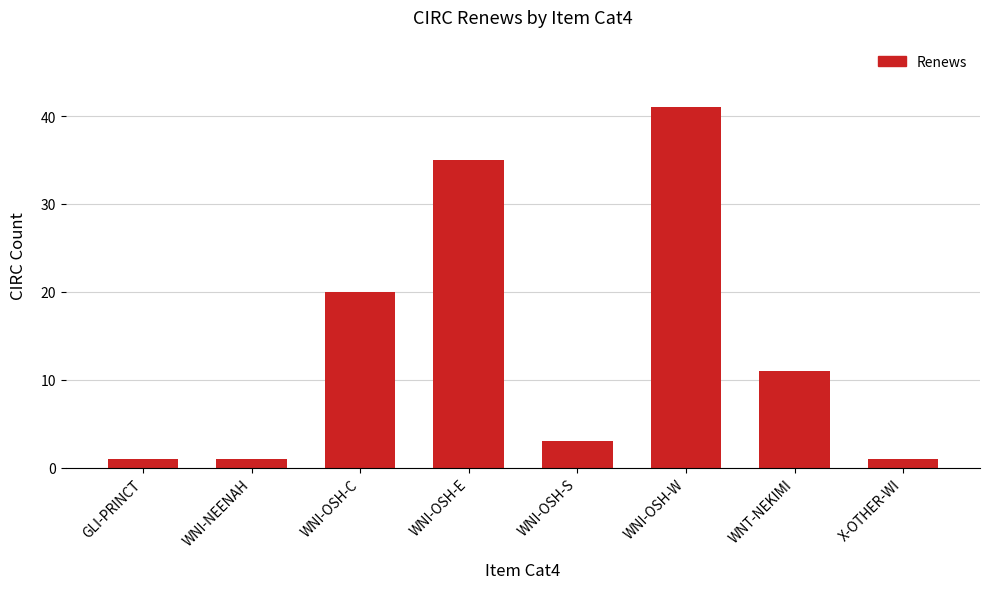

At which label does the data first exceed 11?

WNI-OSH-C